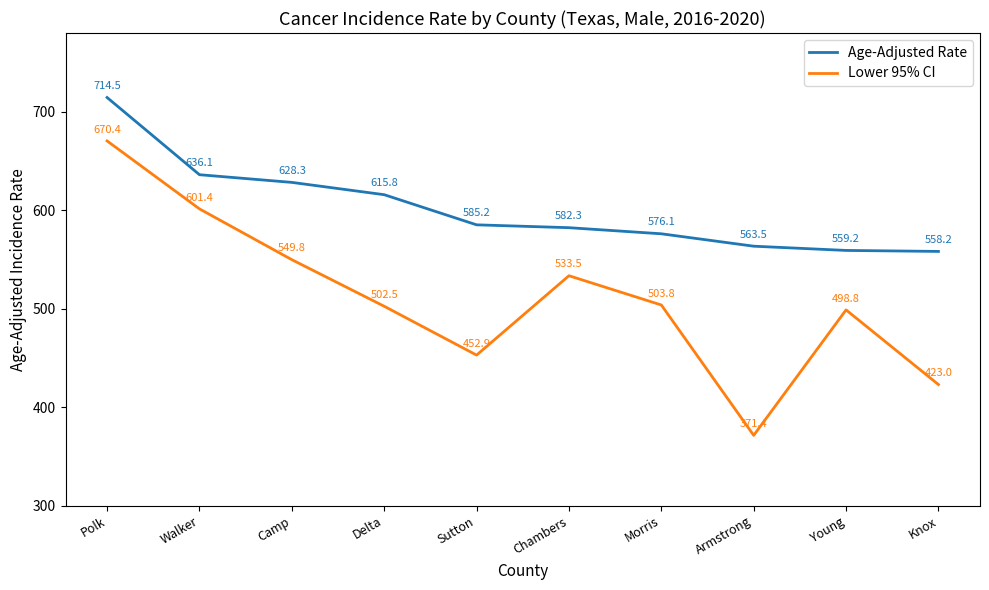

At which category is the sum across all series the highest?

Polk